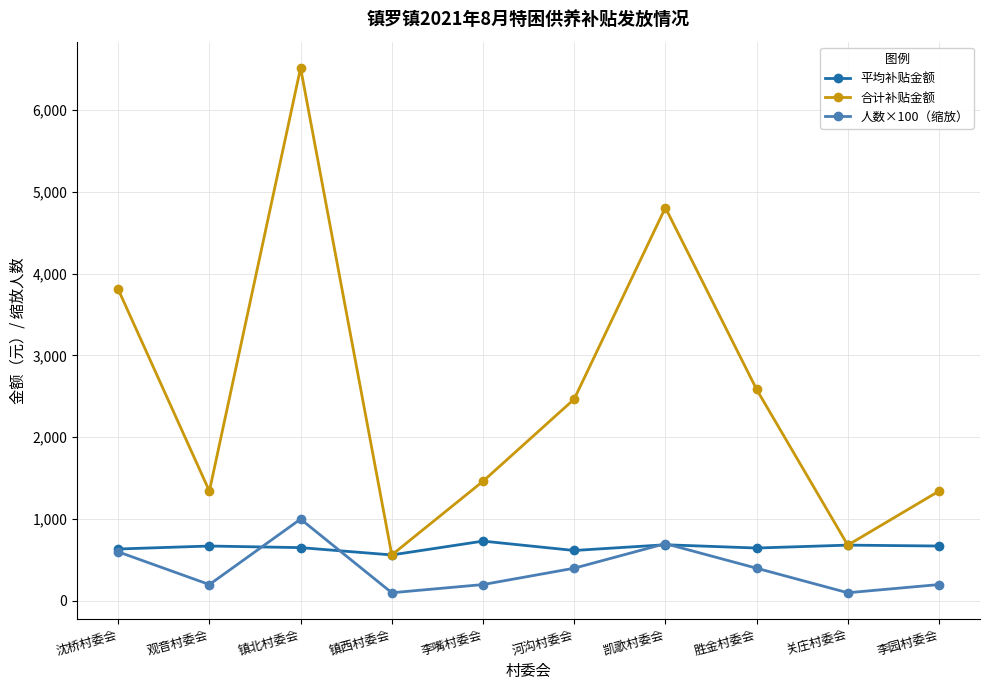

Which category has the highest value in the 人数×100（缩放） series?

镇北村委会